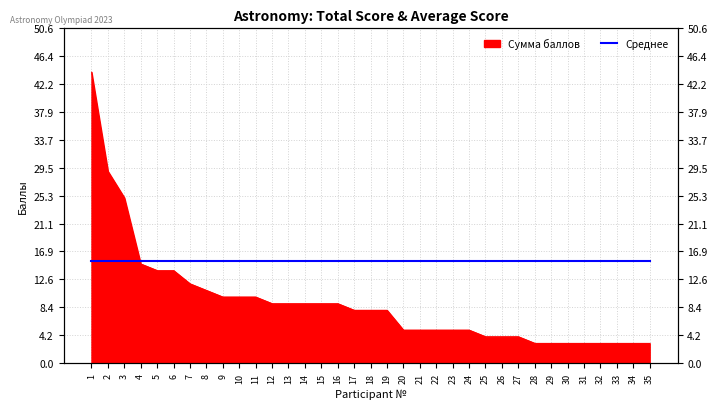

Is it true that the value at 23 is 8?

False